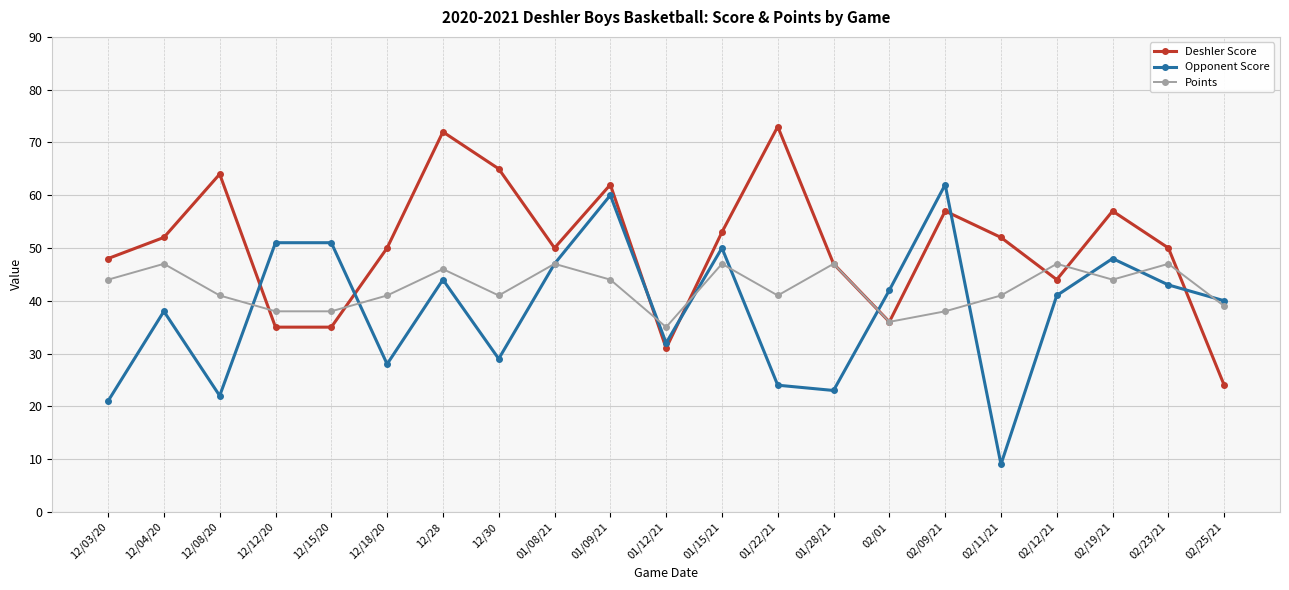

Reading right to left, transcribe all the data shown in this chart.

Deshler Score: 02/25/21=24	02/23/21=50	02/19/21=57	02/12/21=44	02/11/21=52	02/09/21=57	02/01=36	01/28/21=47	01/22/21=73	01/15/21=53	01/12/21=31	01/09/21=62	01/08/21=50	12/30=65	12/28=72	12/18/20=50	12/15/20=35	12/12/20=35	12/08/20=64	12/04/20=52	12/03/20=48
Opponent Score: 02/25/21=40	02/23/21=43	02/19/21=48	02/12/21=41	02/11/21=9	02/09/21=62	02/01=42	01/28/21=23	01/22/21=24	01/15/21=50	01/12/21=32	01/09/21=60	01/08/21=47	12/30=29	12/28=44	12/18/20=28	12/15/20=51	12/12/20=51	12/08/20=22	12/04/20=38	12/03/20=21
Points: 02/25/21=39	02/23/21=47	02/19/21=44	02/12/21=47	02/11/21=41	02/09/21=38	02/01=36	01/28/21=47	01/22/21=41	01/15/21=47	01/12/21=35	01/09/21=44	01/08/21=47	12/30=41	12/28=46	12/18/20=41	12/15/20=38	12/12/20=38	12/08/20=41	12/04/20=47	12/03/20=44